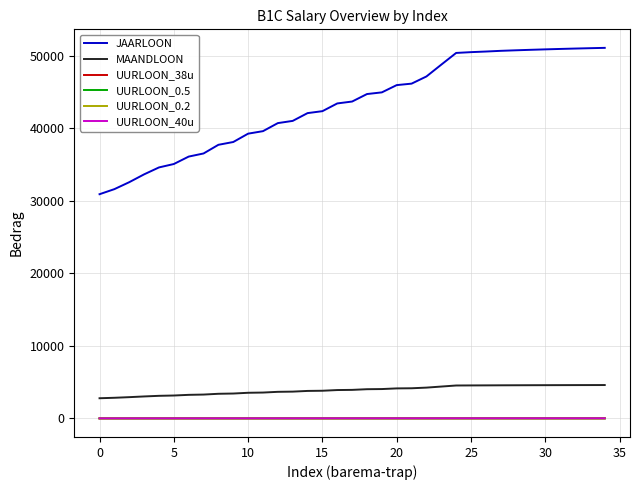

Which series has the widest spread of values?

JAARLOON